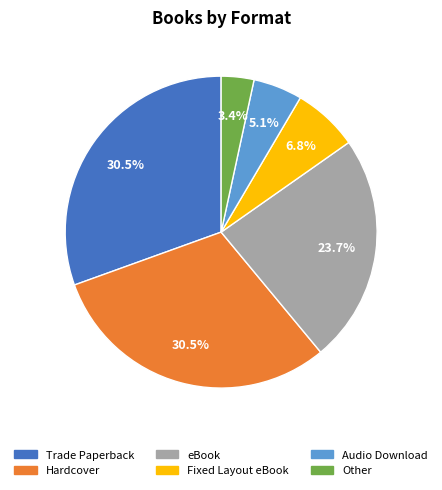

Is there any slice that represents more than half of the pie?

No